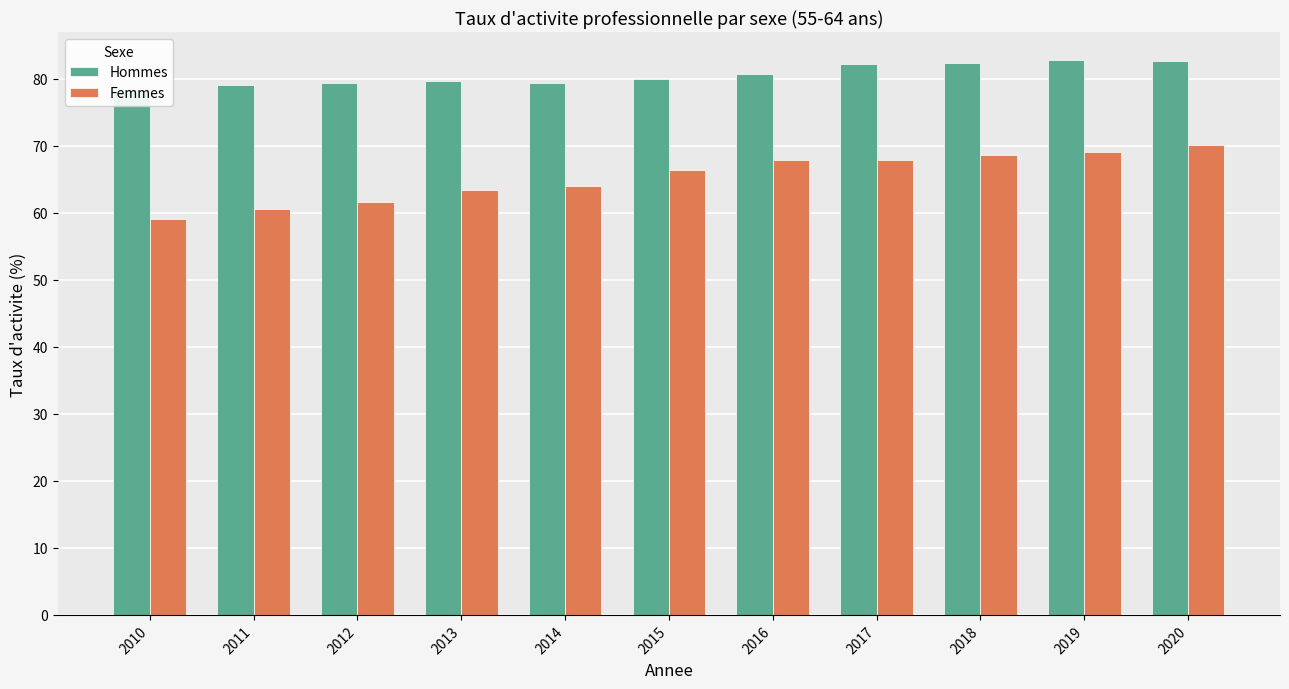

What value does the Femmes series have at 2012?

61.7